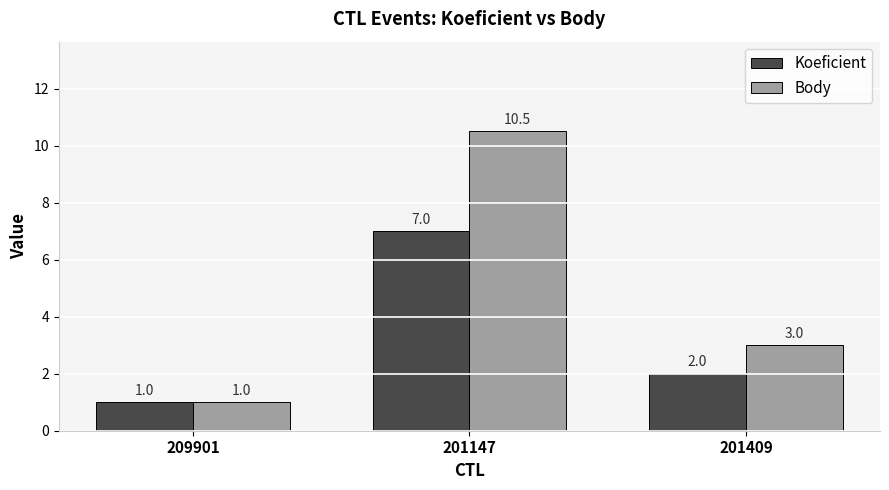

Which category has the lowest value in the Body series?

209901